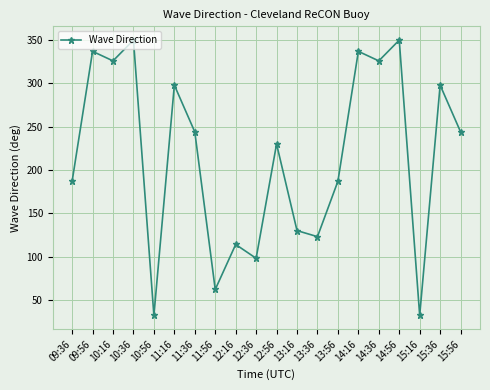

What is the value of the 9th point from the left?

114